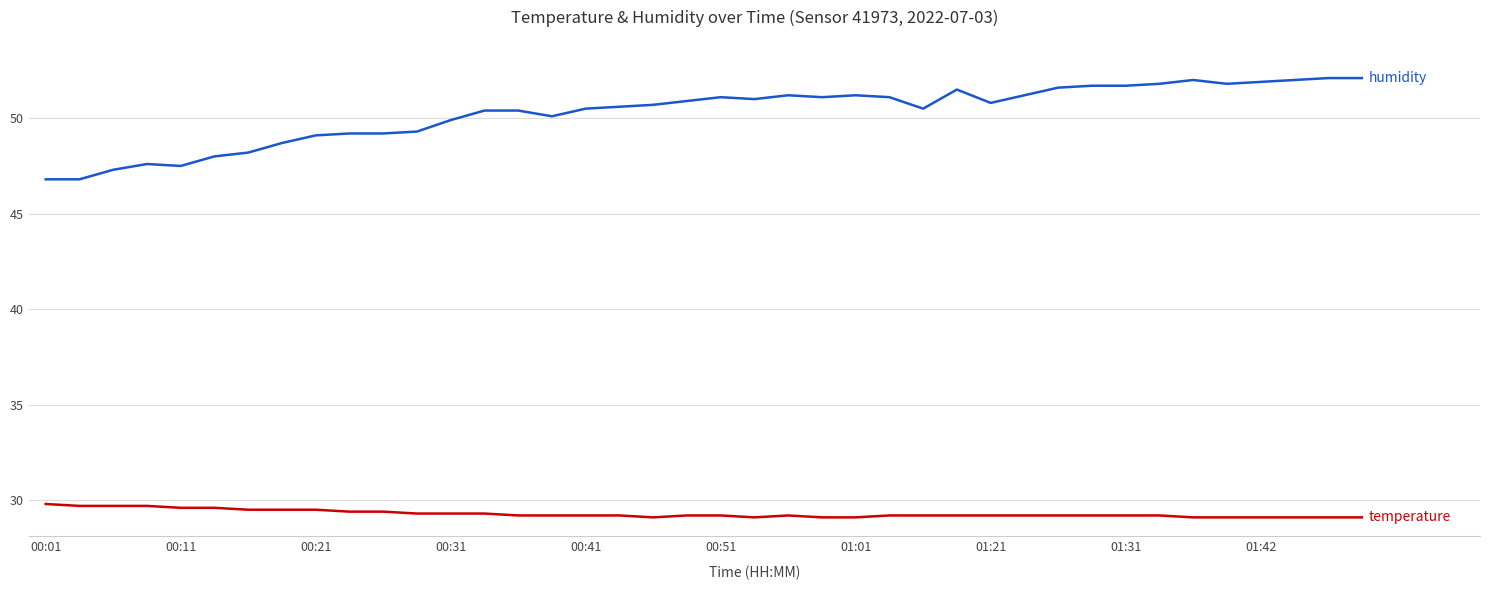

What is the minimum value shown in the chart?

29.1